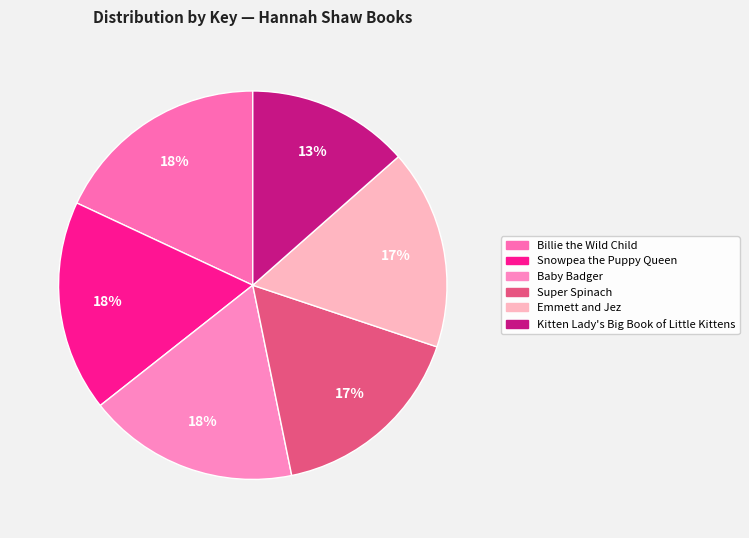

True or false: Super Spinach accounts for 17% of the total.

True